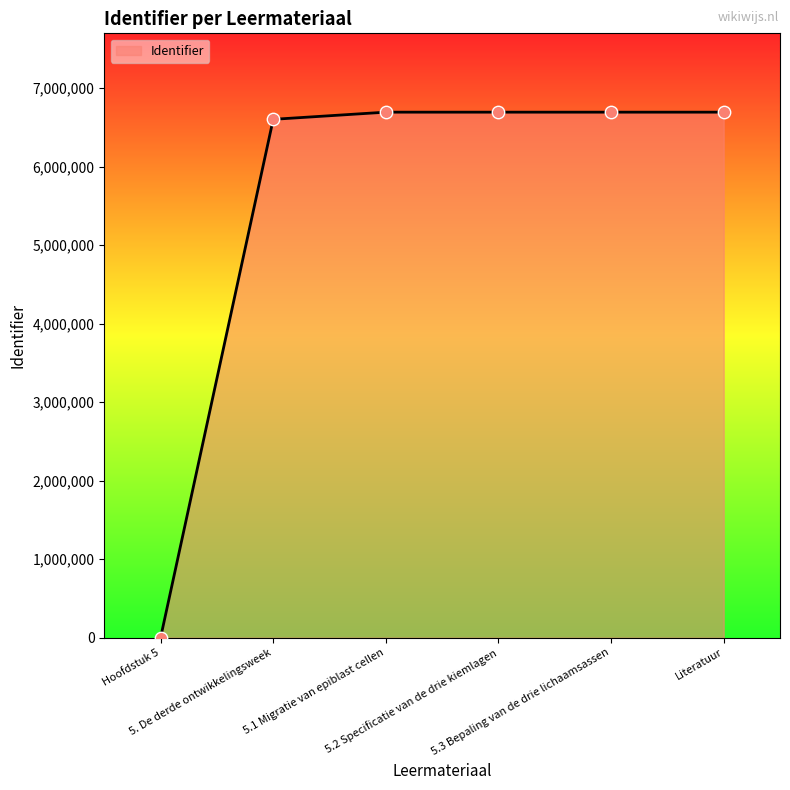

True or false: there are more than 2 points higher than both neighbors.

False